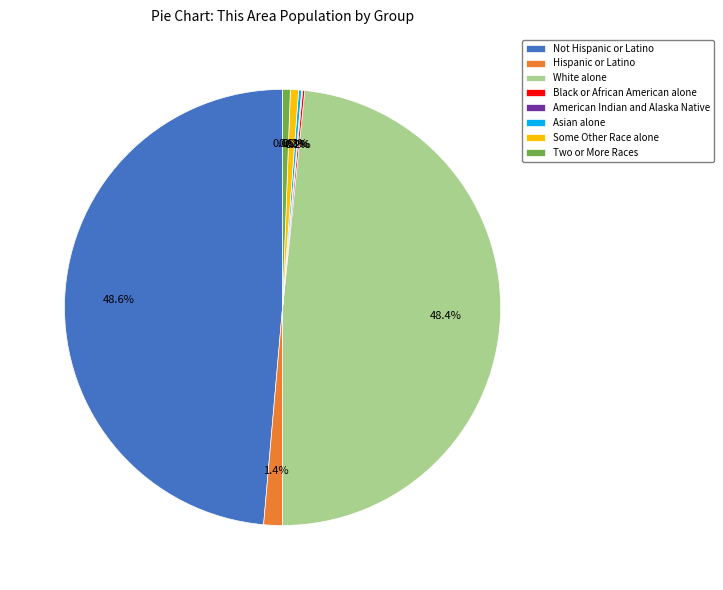

Is White alone the majority of the pie?

No